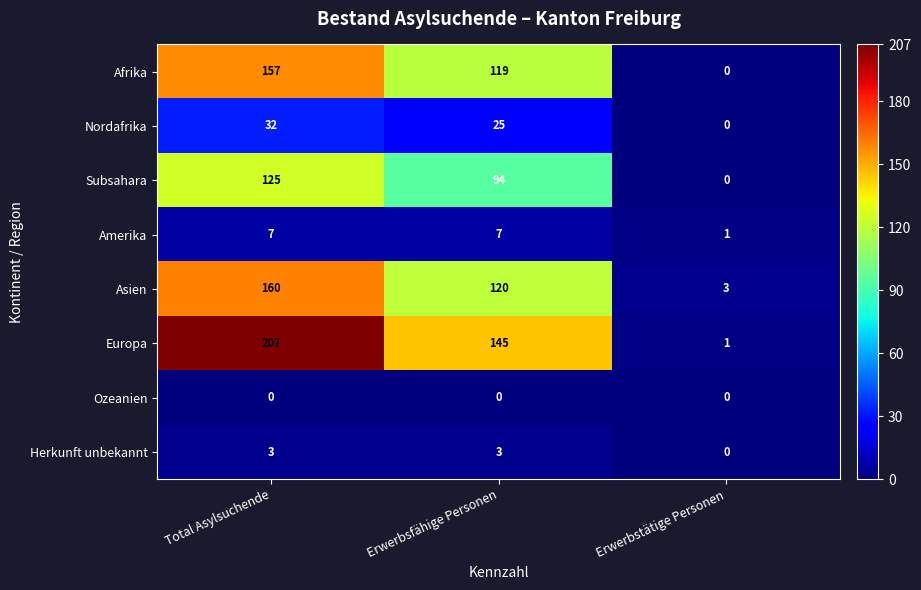

How many positive values does the Herkunft unbekannt series have?

2